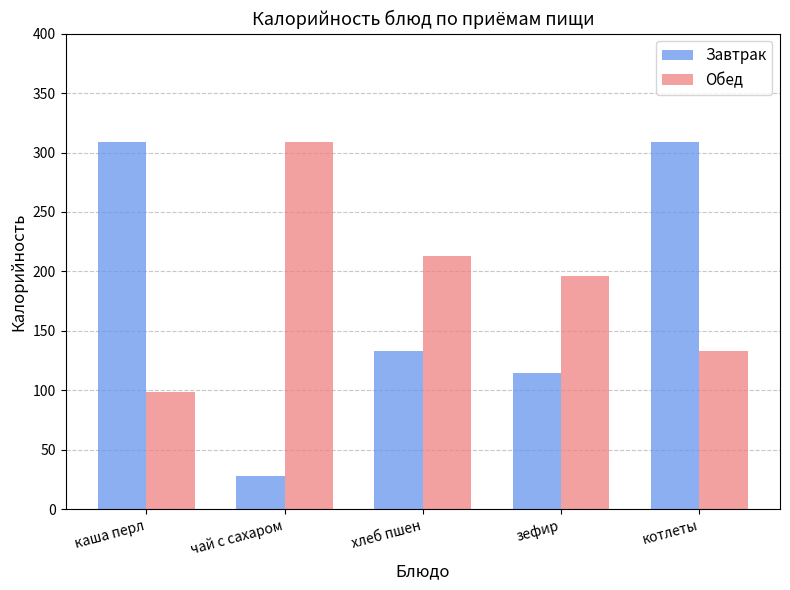

What is the total value across all series at каша перл?

408